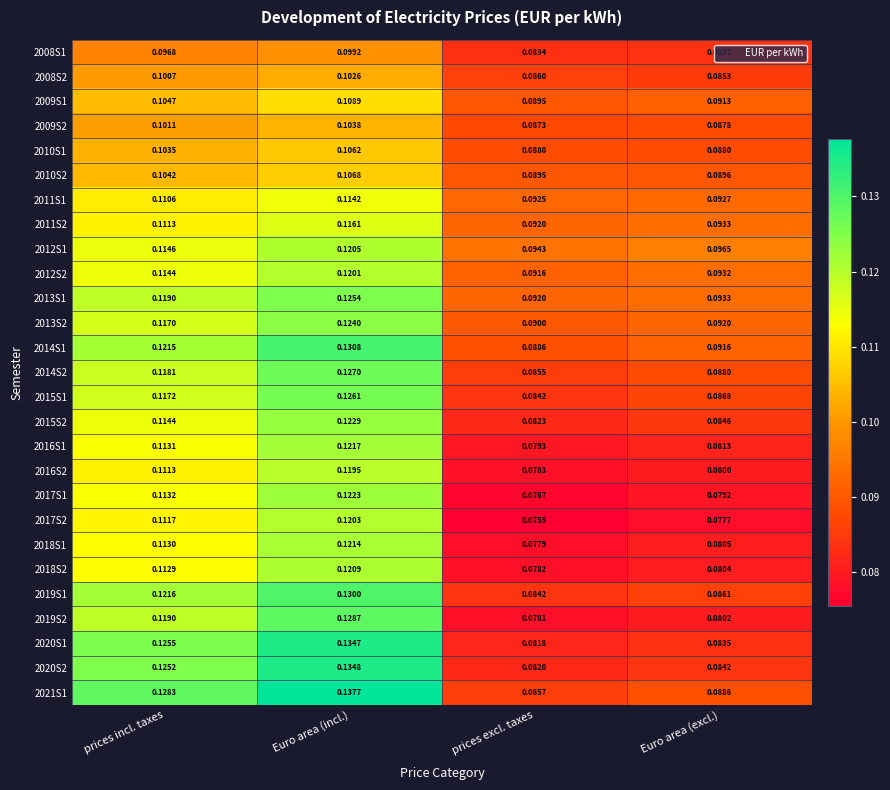

Which series changed the most between prices incl. taxes and Euro area (incl.)?

2019S2